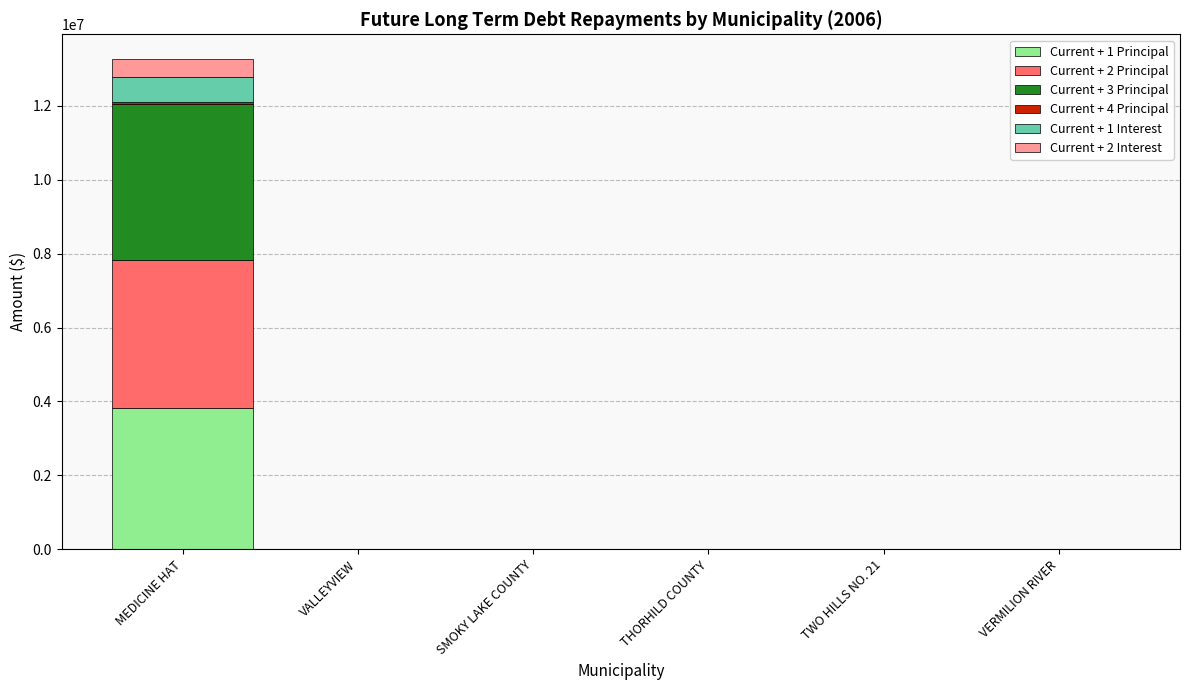

What is the total value across all series at MEDICINE HAT?

13275000